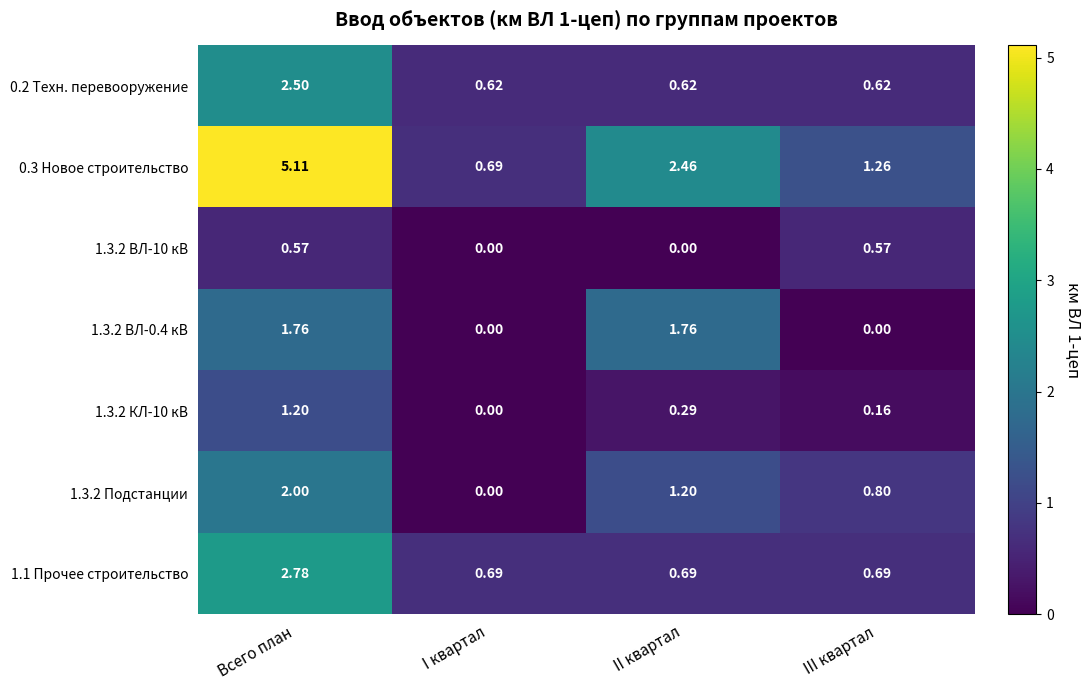

Which series changed the most between I квартал and III квартал?

1.3.2 Подстанции